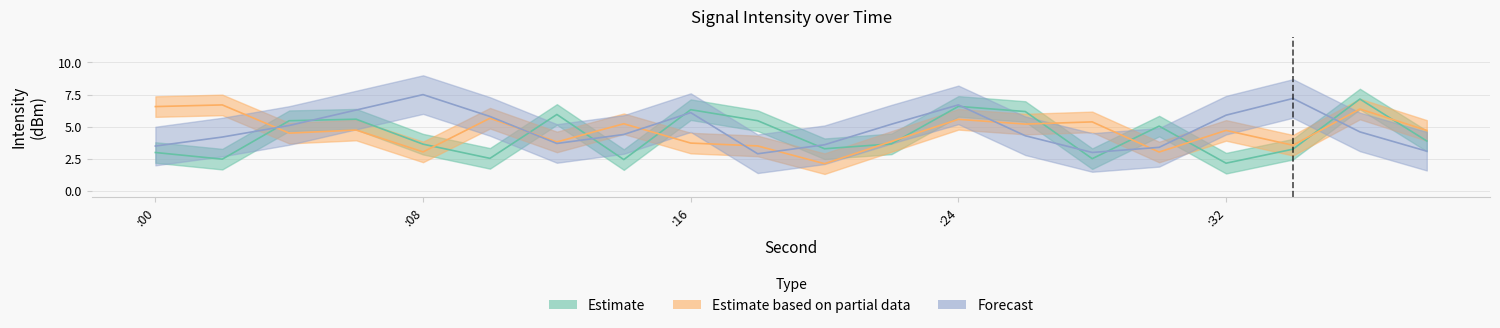

Reading left to right, list all the values displayed in this chart.

Estimate: 3.0	2.5	5.5	5.6	3.6	2.5	6.0	2.4	6.3	5.5	3.3	3.7	6.6	6.2	2.5	5.0	2.2	3.3	7.2	3.9
Estimate based on partial data: 6.6	6.7	4.5	4.7	3.0	5.7	3.8	5.2	3.7	3.5	2.1	3.9	5.6	5.2	5.4	3.0	4.7	3.6	6.4	4.7
Forecast: 3.5	4.2	5.1	6.3	7.5	5.8	3.7	4.4	6.1	2.9	3.6	5.2	6.7	4.3	3.0	3.4	5.9	7.2	4.6	3.1